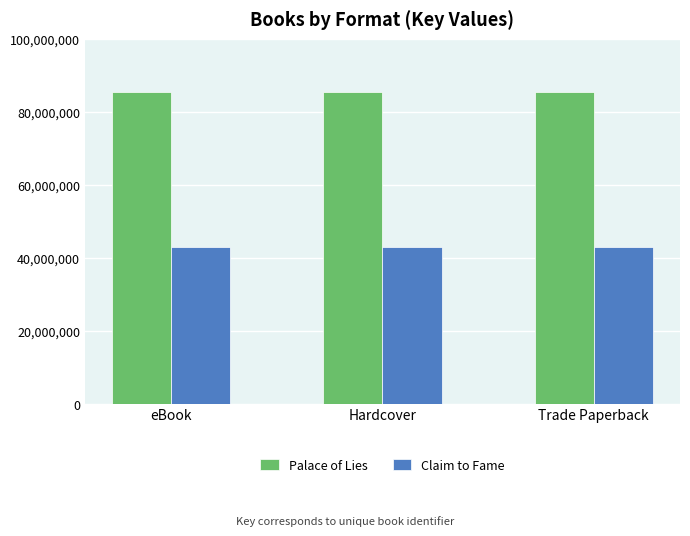

How many series are shown in this chart?

2